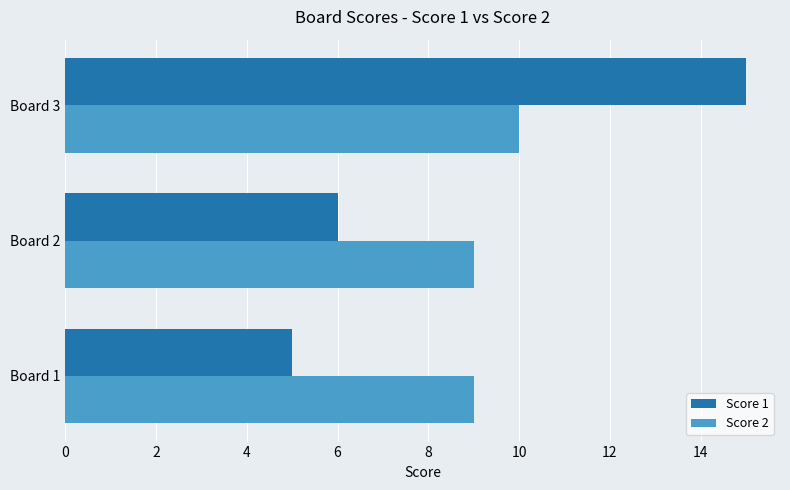

Rank the series by their average value, from lowest to highest.

Score 1, Score 2